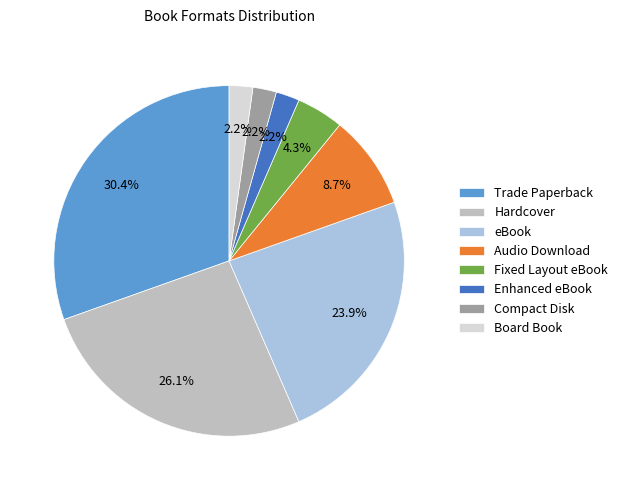

To the nearest percent, what percentage of the pie is Fixed Layout eBook?

4%